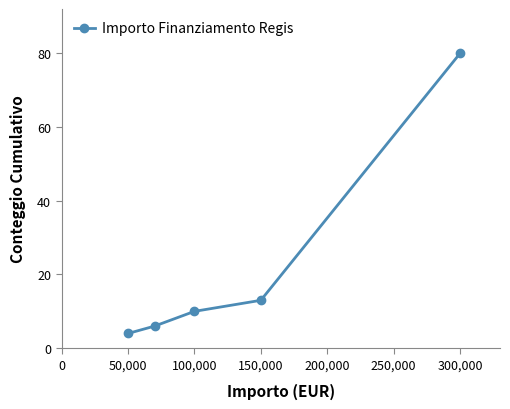

Reading right to left, extract all data points from this chart.

80	13	10	6	4